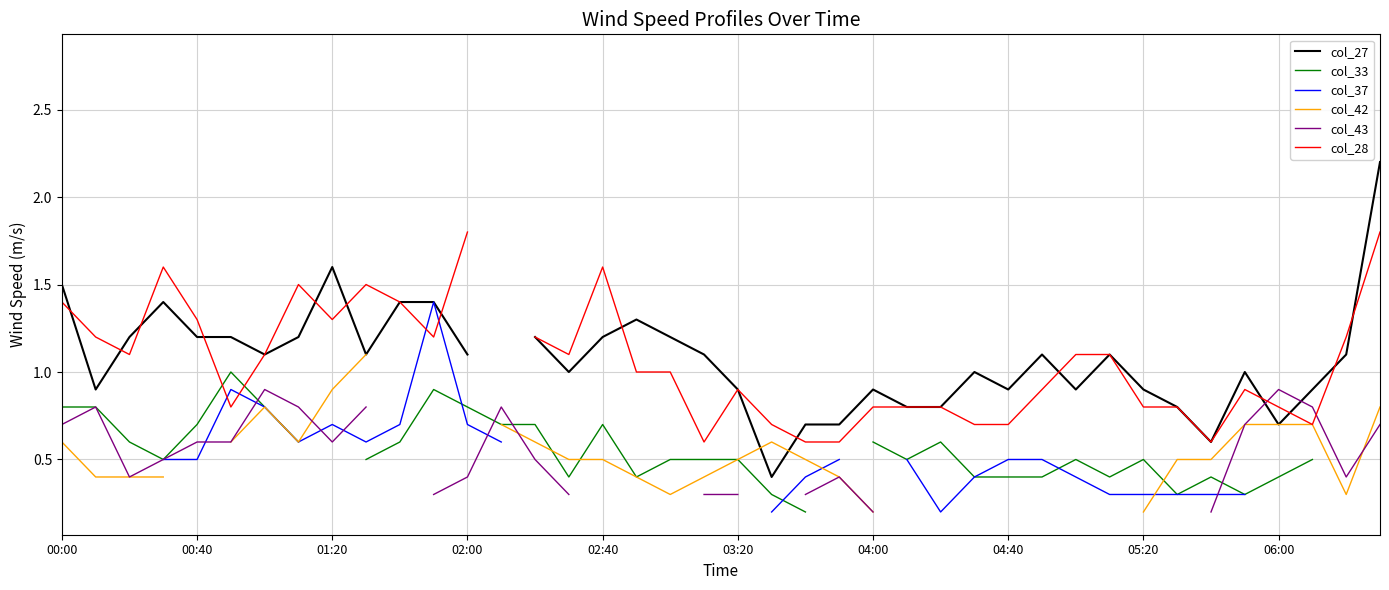

How many positive values does the col_33 series have?

37